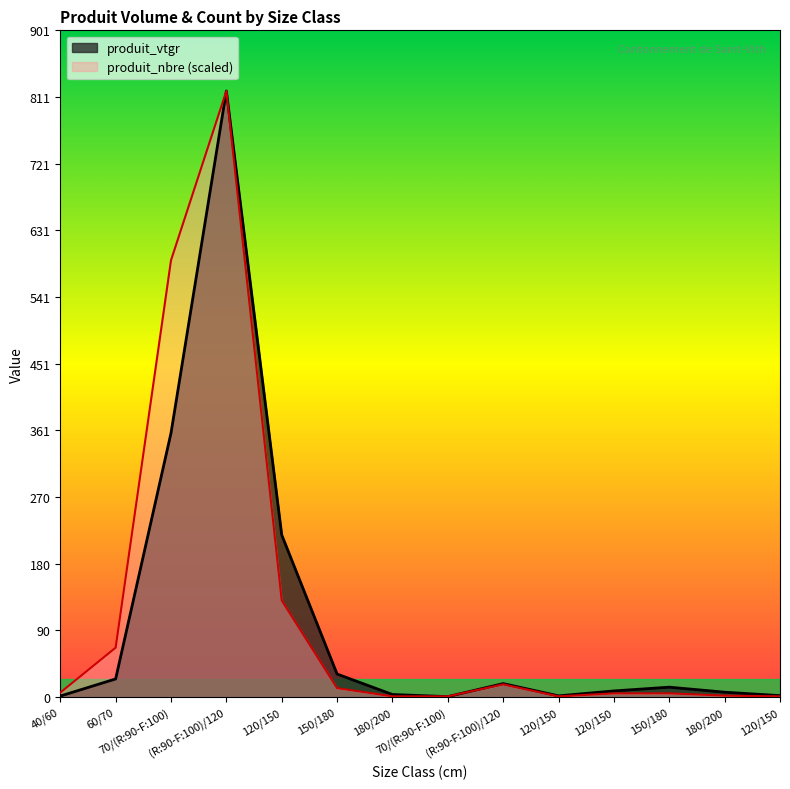

At which label does produit_nbre reach its minimum?

180/200